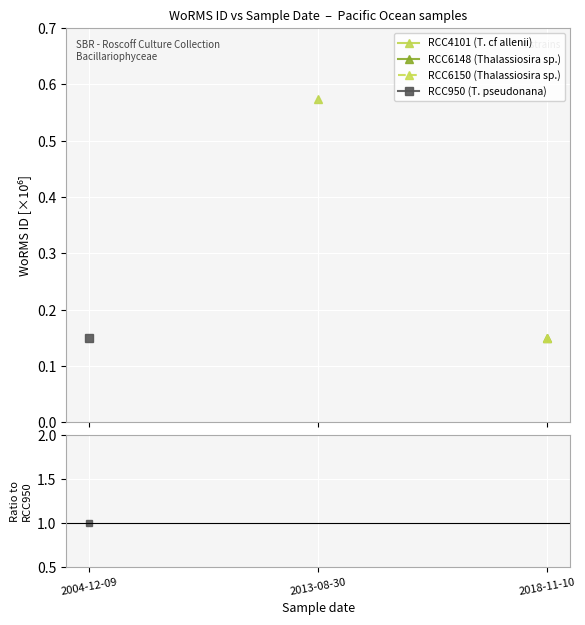

How many distinct data groups are displayed?

4